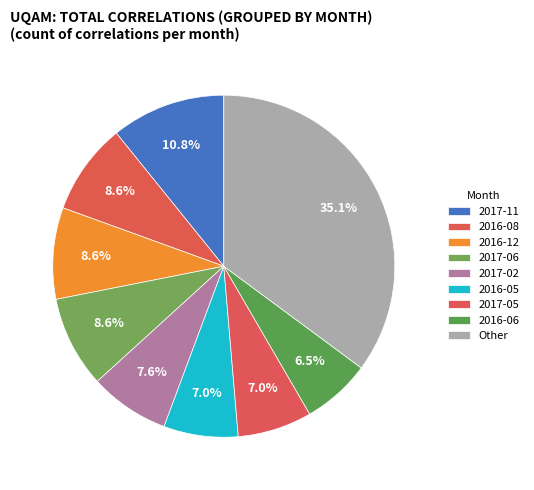

How many slices are in this pie chart?

9